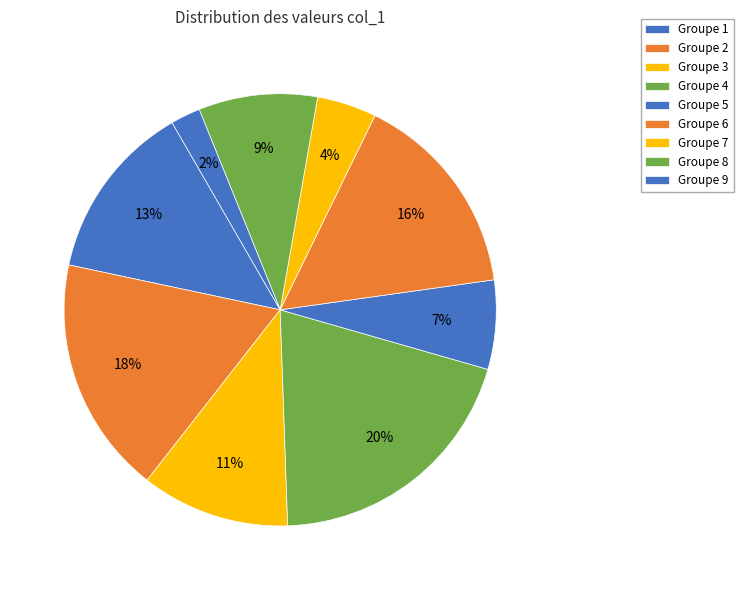

Is there a majority slice in this chart?

No